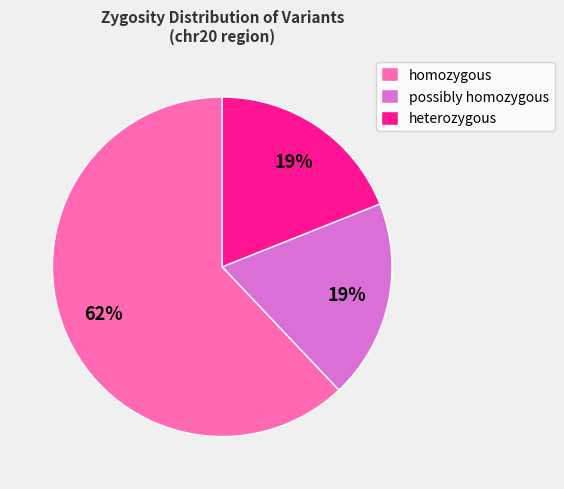

Do possibly homozygous and heterozygous together represent more than half of the pie?

No